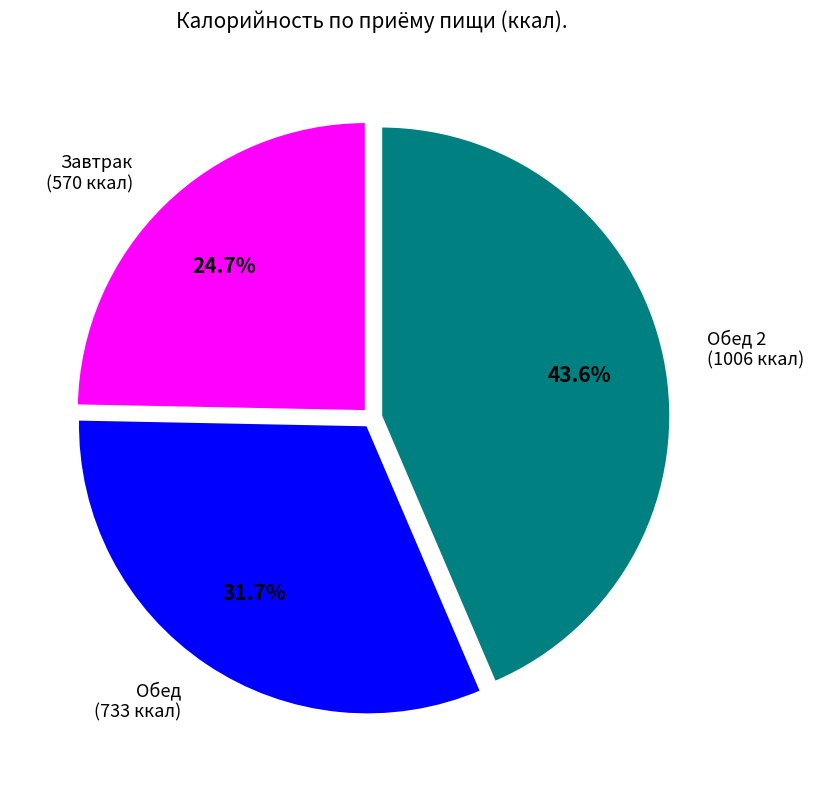

What percentage do Обед 2 (1006 ккал) and Обед (733 ккал) together represent?

75.3%